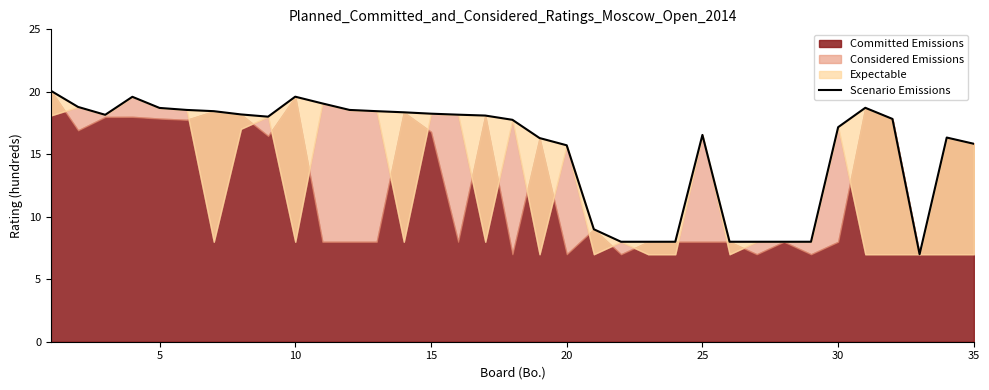

What is the difference between the second highest and second lowest values?

11.6